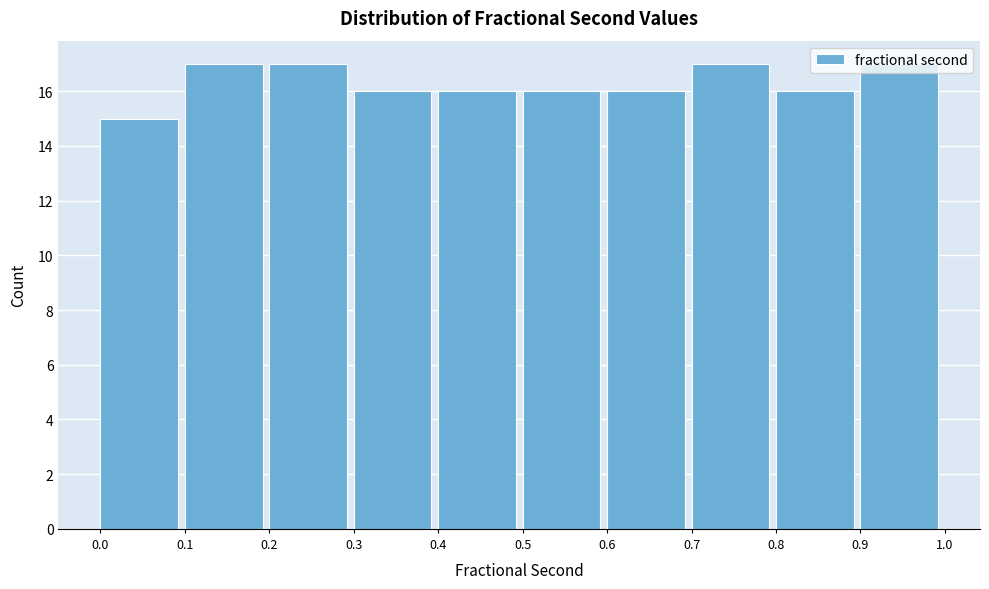

Reading left to right, transcribe this chart: for each bar, give the range it covers on the x-axis and its height. The values are not printed on the chart, so give them approximately, as read against the axis.

0.0 to 0.1: 15
0.1 to 0.2: 17
0.2 to 0.3: 17
0.3 to 0.4: 16
0.4 to 0.5: 16
0.5 to 0.6: 16
0.6 to 0.7: 16
0.7 to 0.8: 17
0.8 to 0.9: 16
0.9 to 1.0: 17